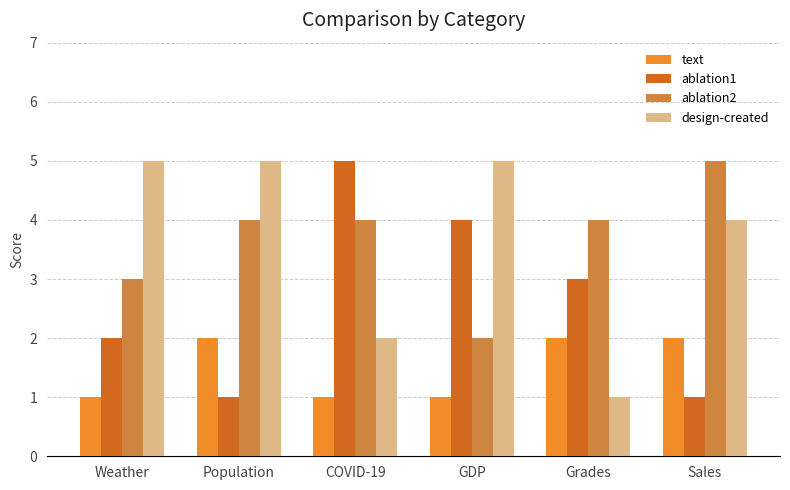

What position from the left is GDP?

4